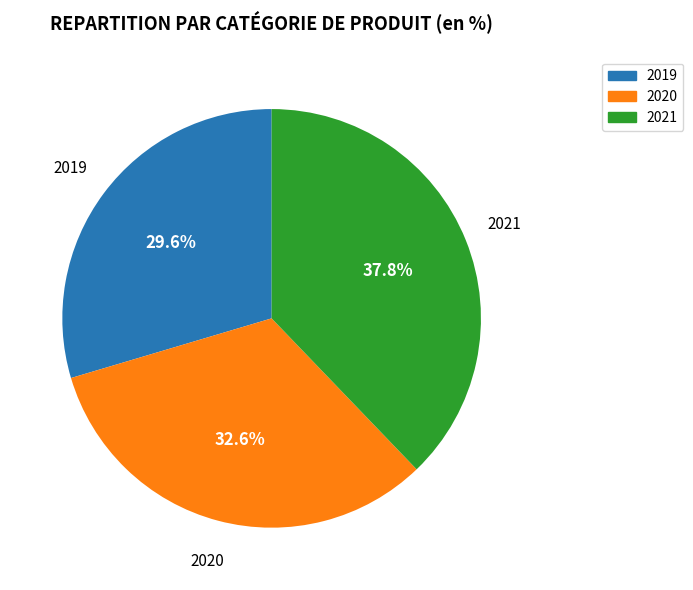

Is there a majority slice in this chart?

No